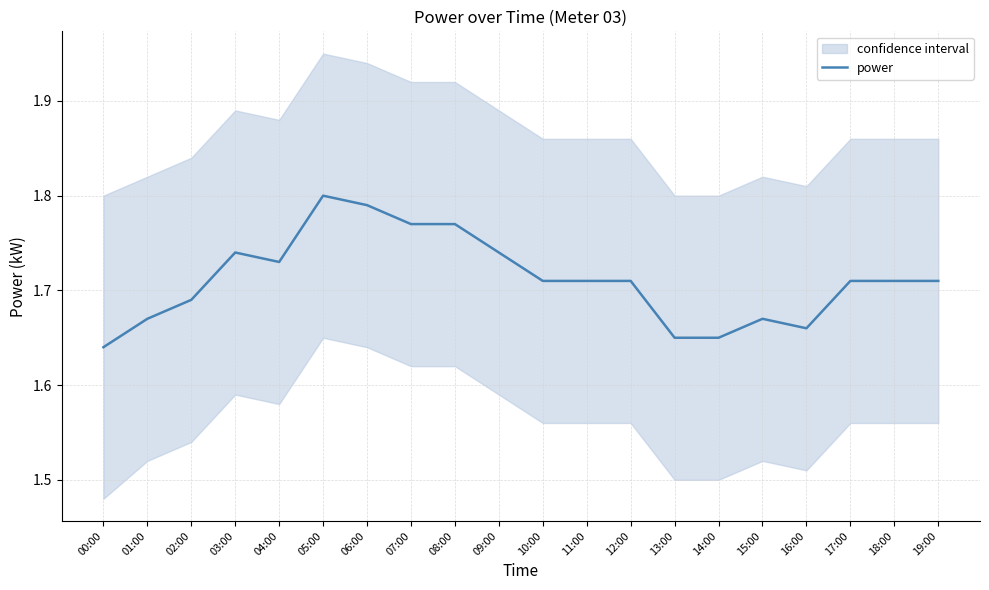

The chart shows a value of 1.7 at 16:00. True or false?

True